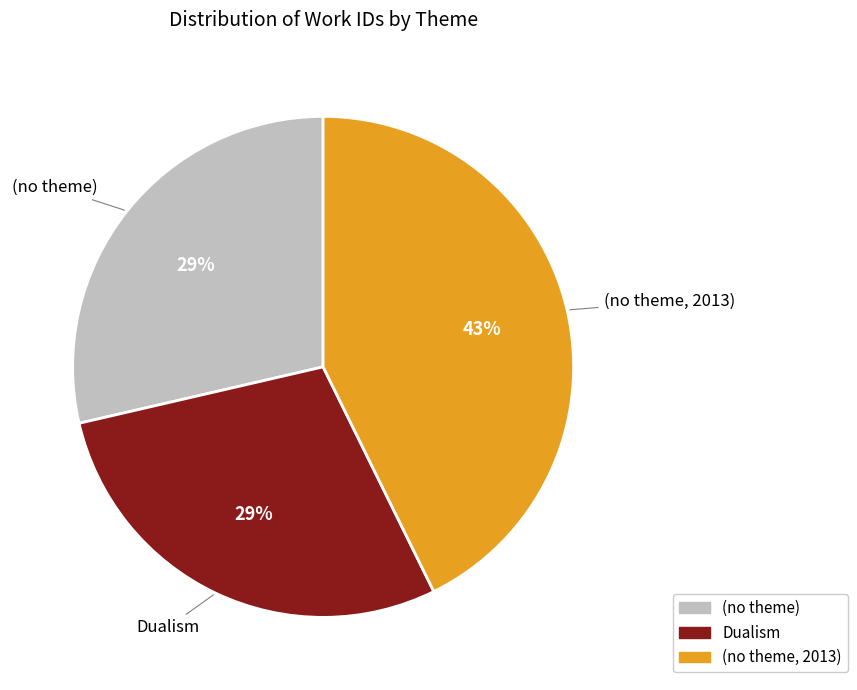

How many slices are in this pie chart?

3